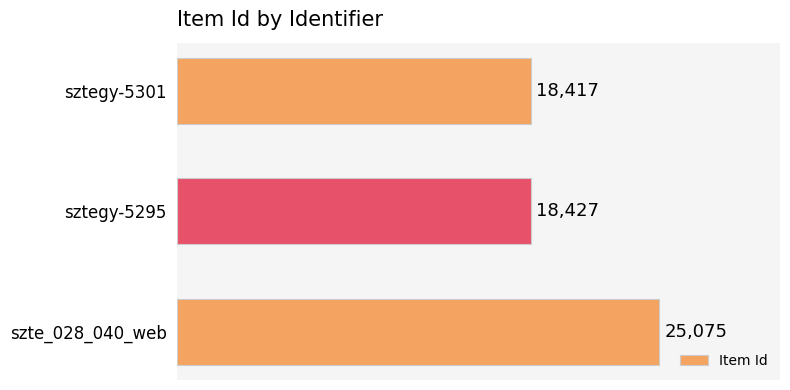

List the labels in order of value, largest first.

szte_028_040_web, sztegy-5295, sztegy-5301